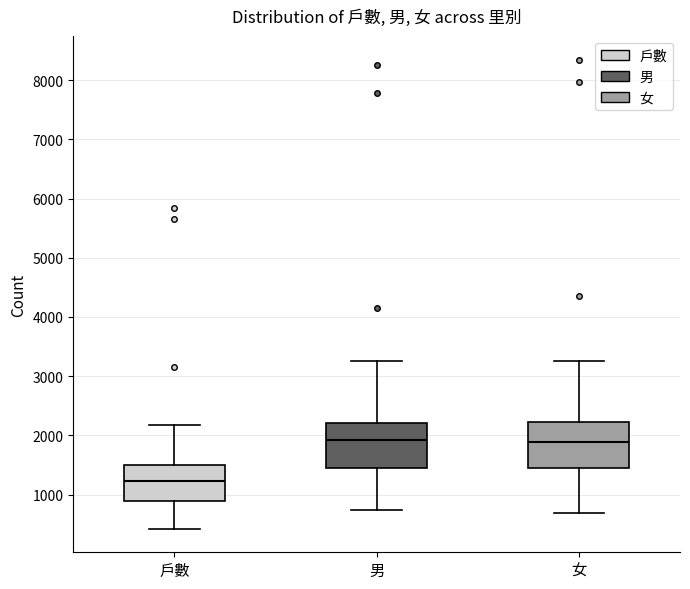

Which box has the lowest median line?

戶數